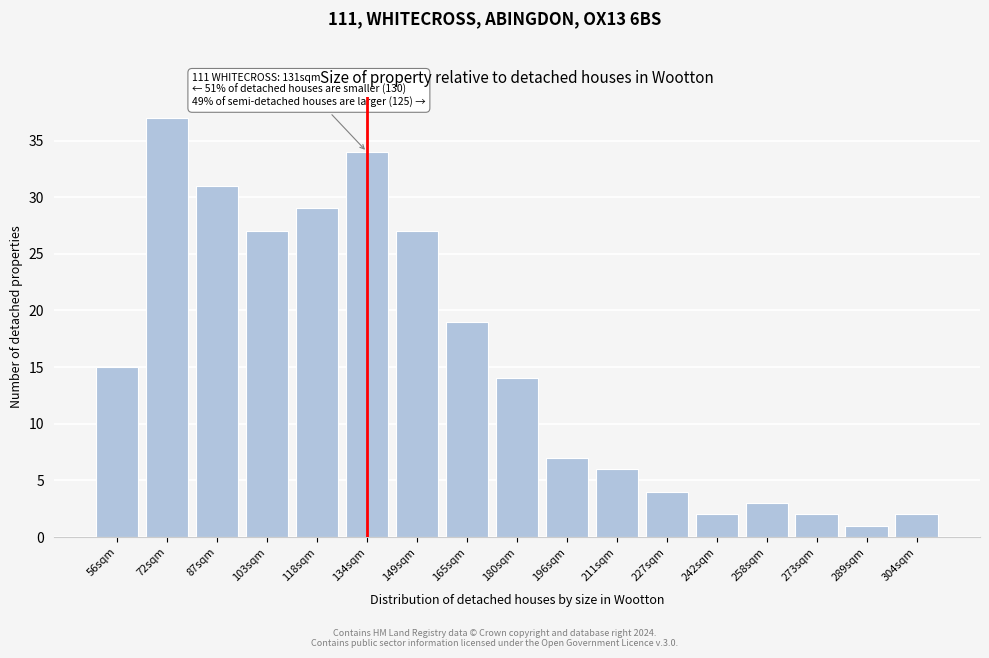

Reading left to right, list all the values displayed in this chart.

56sqm=15	72sqm=37	87sqm=31	103sqm=27	118sqm=29	134sqm=34	149sqm=27	165sqm=19	180sqm=14	196sqm=7	211sqm=6	227sqm=4	242sqm=2	258sqm=3	273sqm=2	289sqm=1	304sqm=2